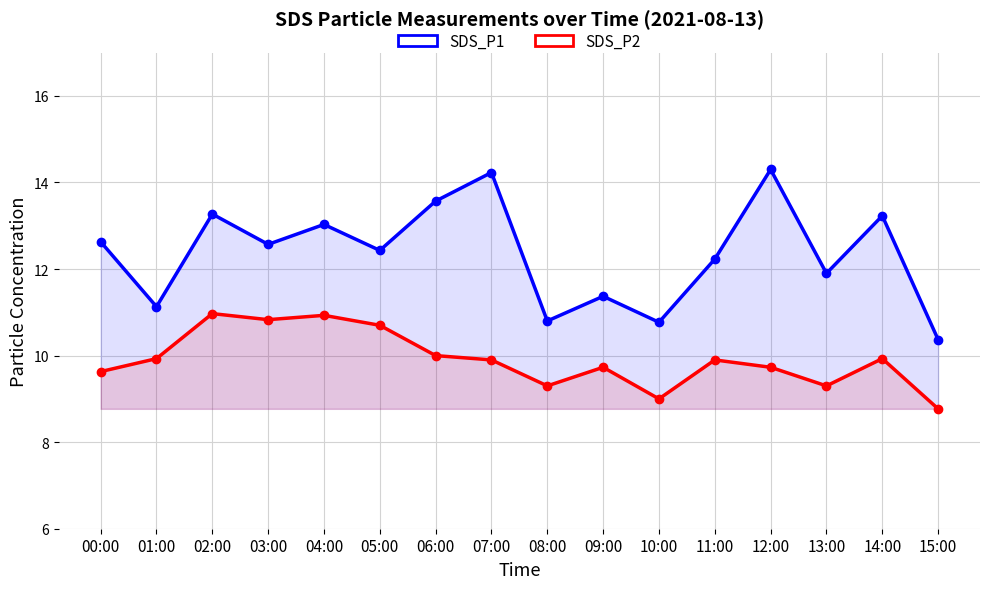

At which category is the sum across all series the highest?

02:00